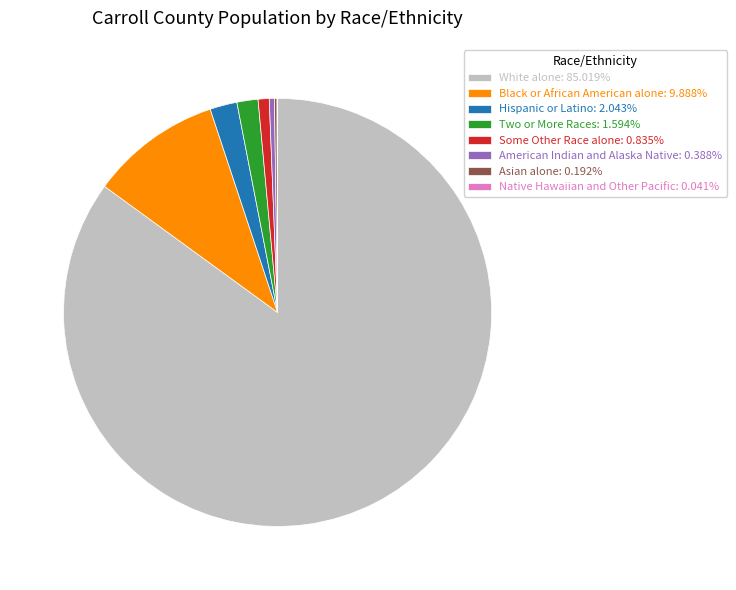

Is there a majority slice in this chart?

Yes